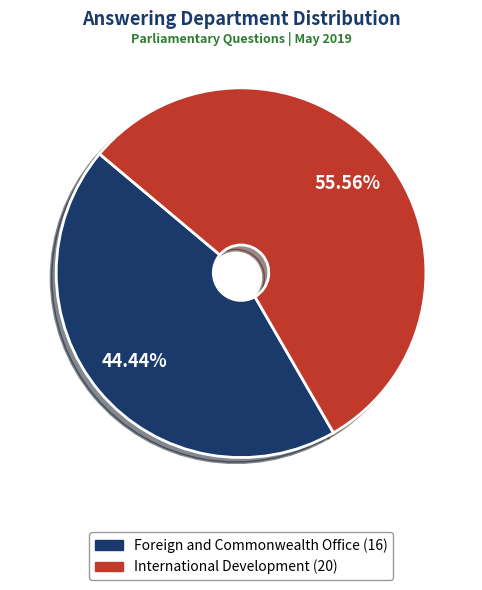

Which slice is the smallest?

Foreign and Commonwealth Office